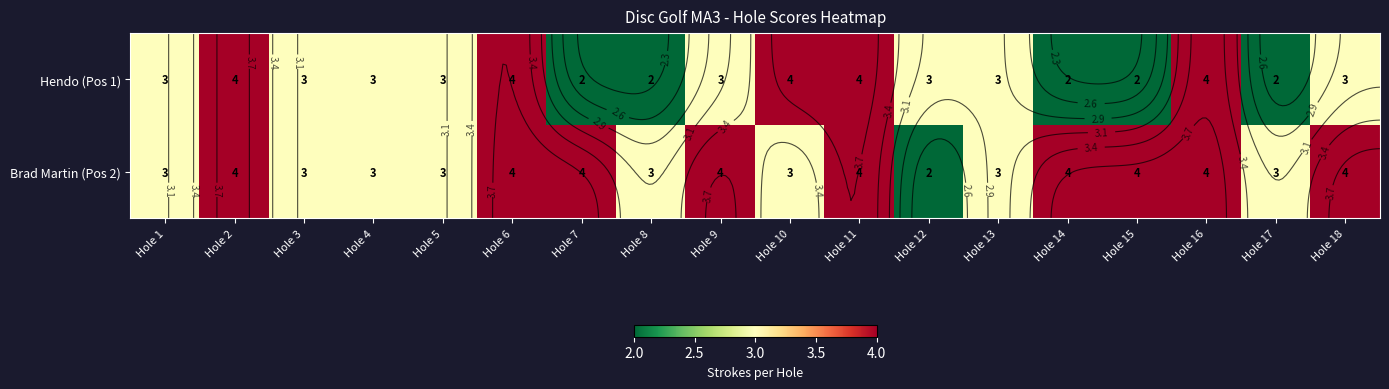

Count the number of data series in this chart.

2